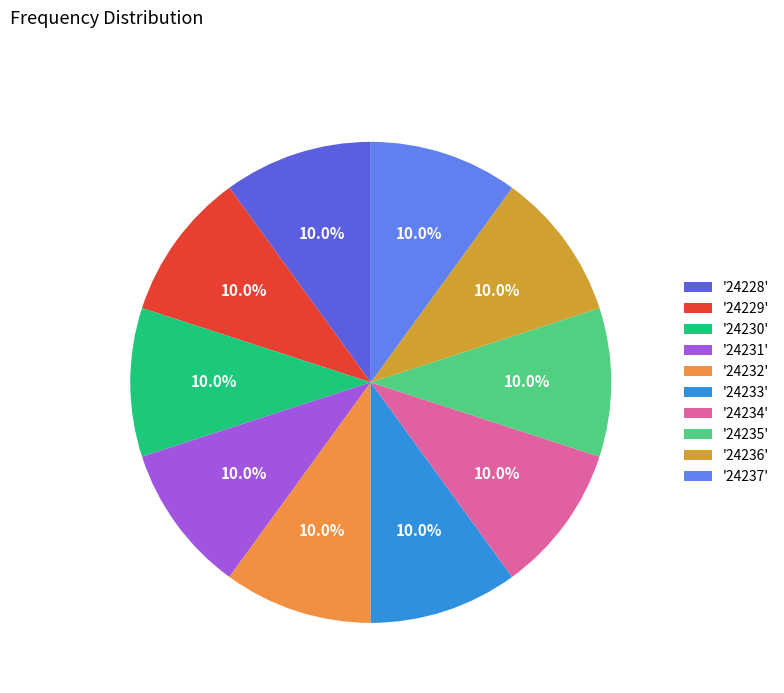

Count the number of slices in the pie.

10